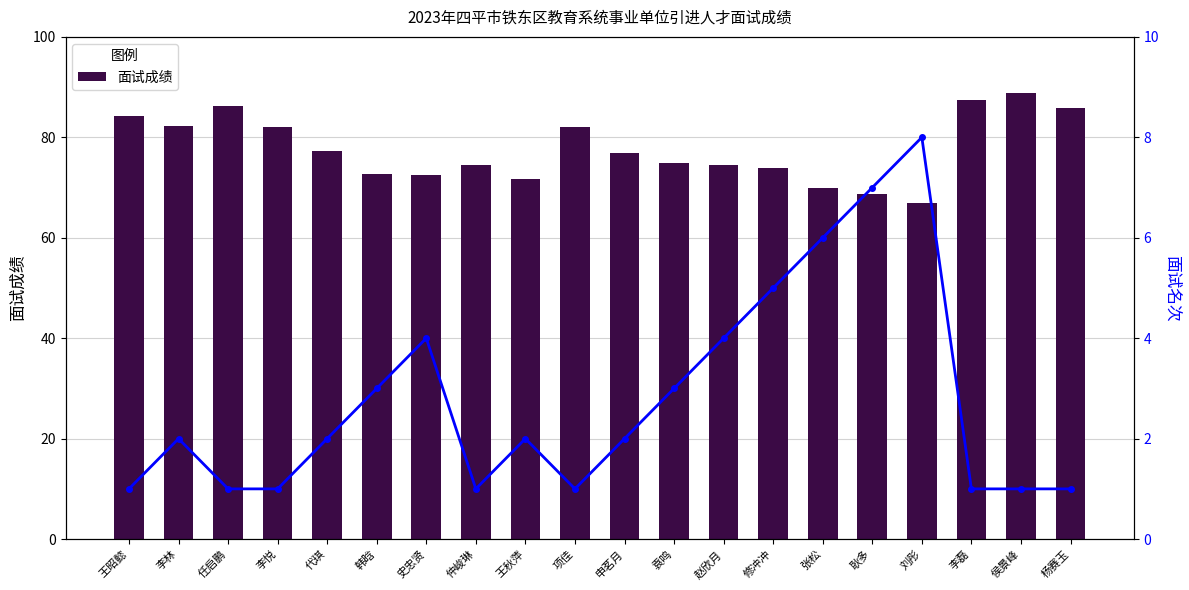

What is the label of the 4th bar from the right?

刘彤